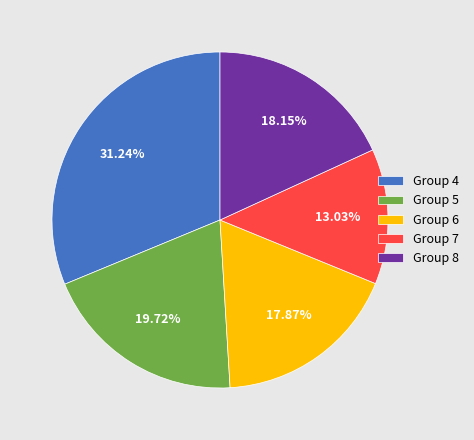

Which has a higher value, Group 4 or Group 8?

Group 4